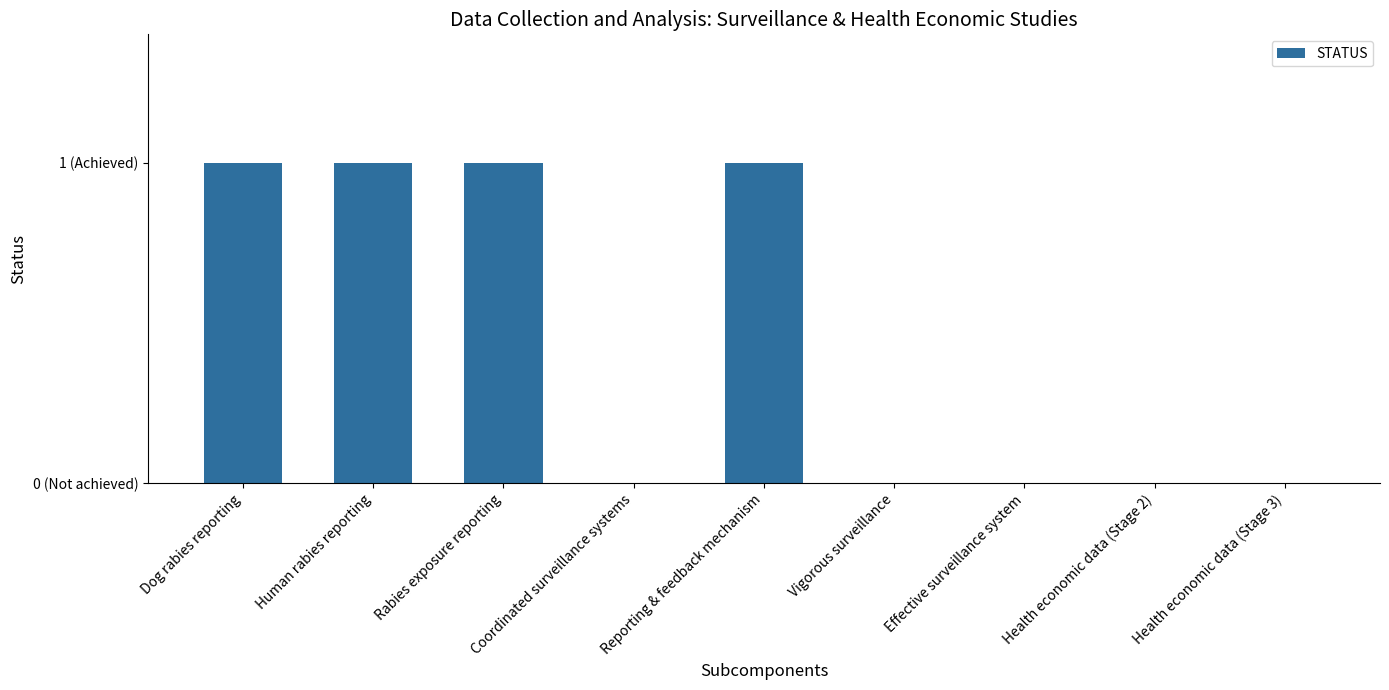

The value at Dog rabies reporting is 1. True or false?

False